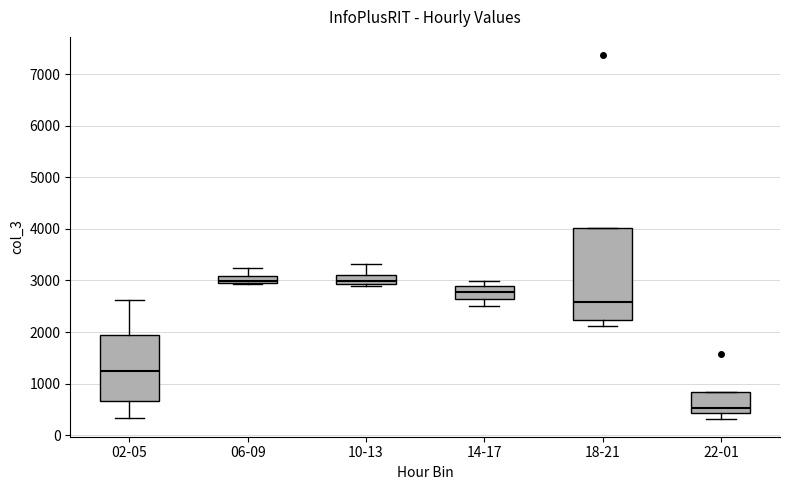

Where does the lower whisker of the box for 14-17 end on the y-axis? The values are not printed on the chart, so give them approximately, as read against the axis.

2500